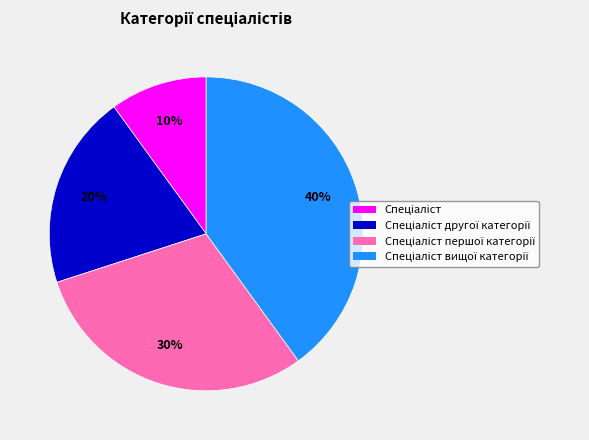

Is there a majority slice in this chart?

No